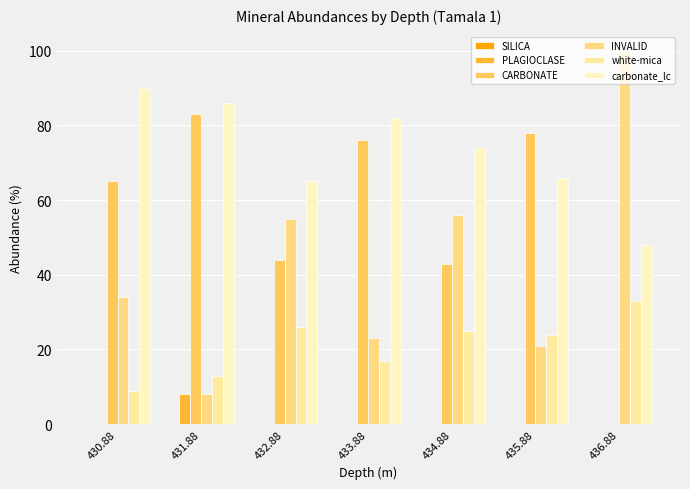

At which category is the sum across all series the highest?

430.88